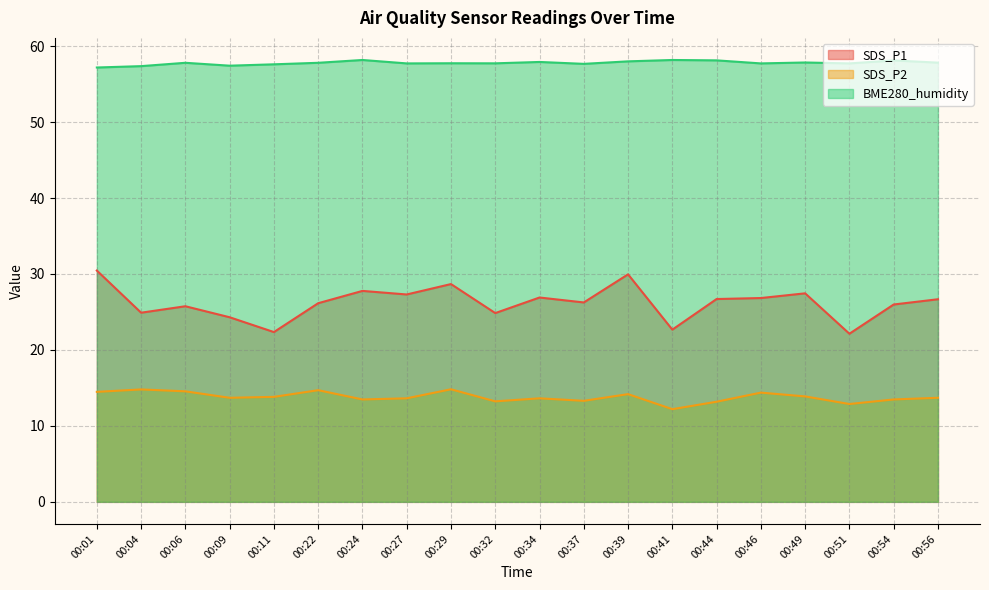

What is the highest value of the BME280_humidity series?

58.2